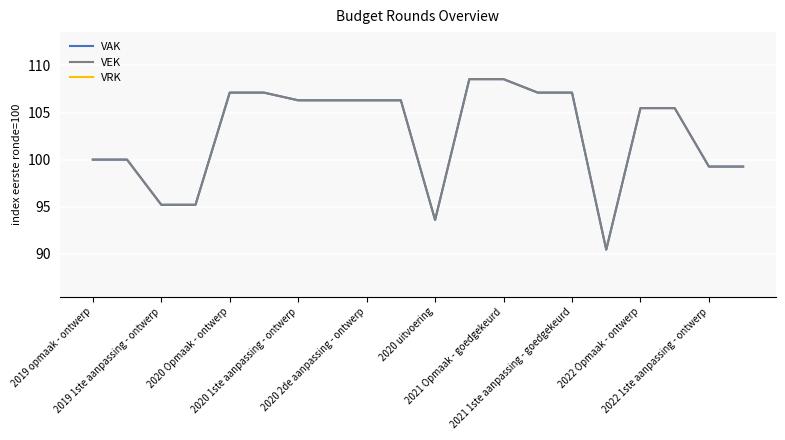

True or false: VRK and VEK cross at least once.

False